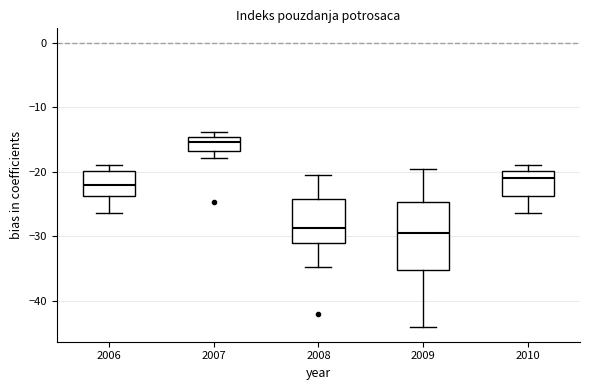

Reading left to right, read every box against the y-axis: the position of its median line, the range the box covers, and the ends of its whiskers. The values are not printed on the chart, so give them approximately, as read against the axis.

2006: median -22, box -24 to -20, whiskers -26 to -19
2007: median -15 (inside the box), box -17 to -15, whiskers -18 to -14
2008: median -29, box -31 to -24, whiskers -35 to -20
2009: median -29, box -35 to -25, whiskers -44 to -19
2010: median -21, box -24 to -20, whiskers -26 to -19